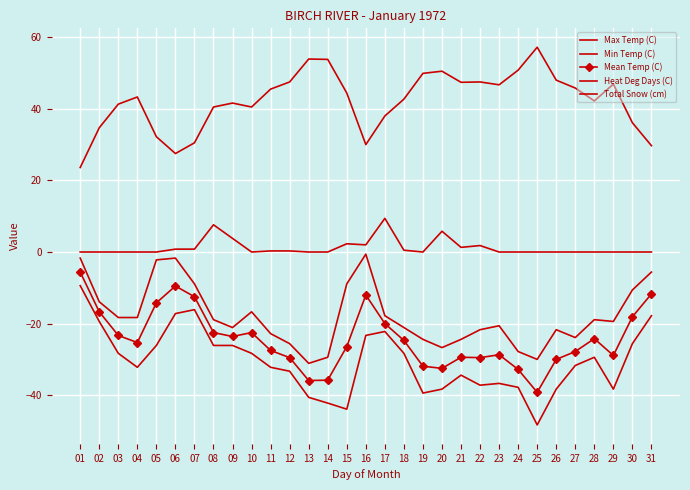

Between 09 and 19, which series saw the biggest shift?

Min Temp (C)